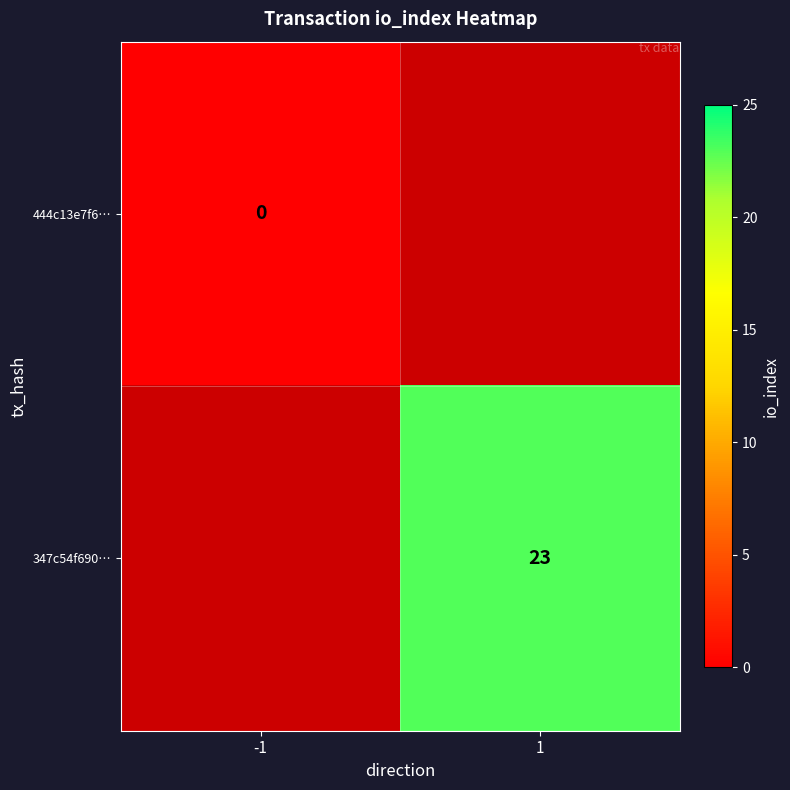

At how many categories does at least one series exceed 19?

1